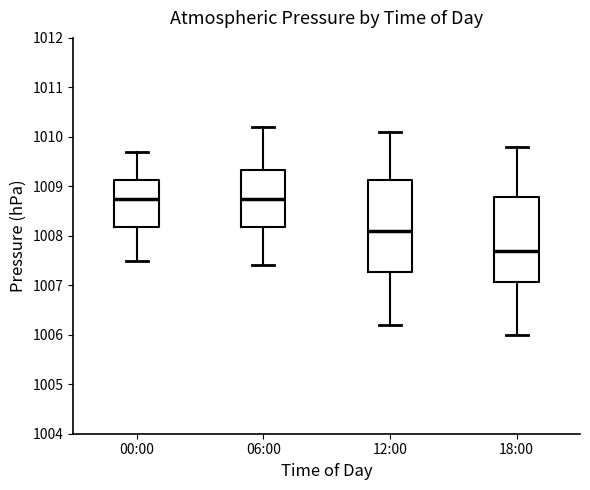

Where does the median line of the box for 18:00 sit on the y-axis? The values are not printed on the chart, so give them approximately, as read against the axis.

1007.7